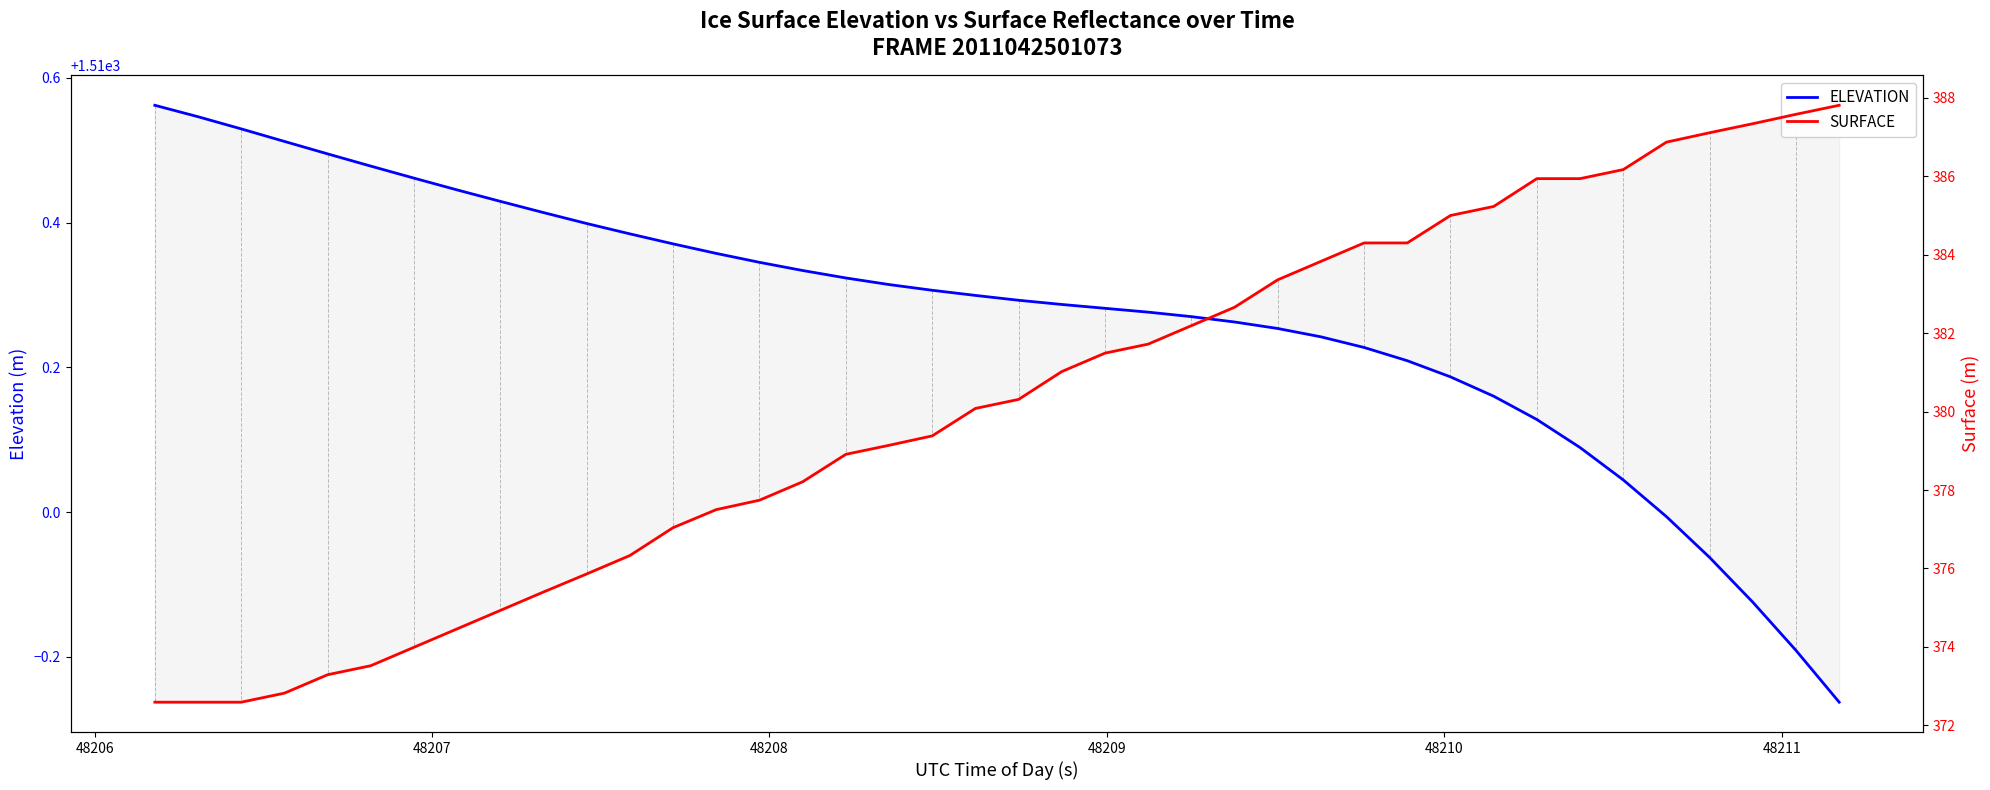

True or false: ELEVATION and SURFACE cross at least once.

False